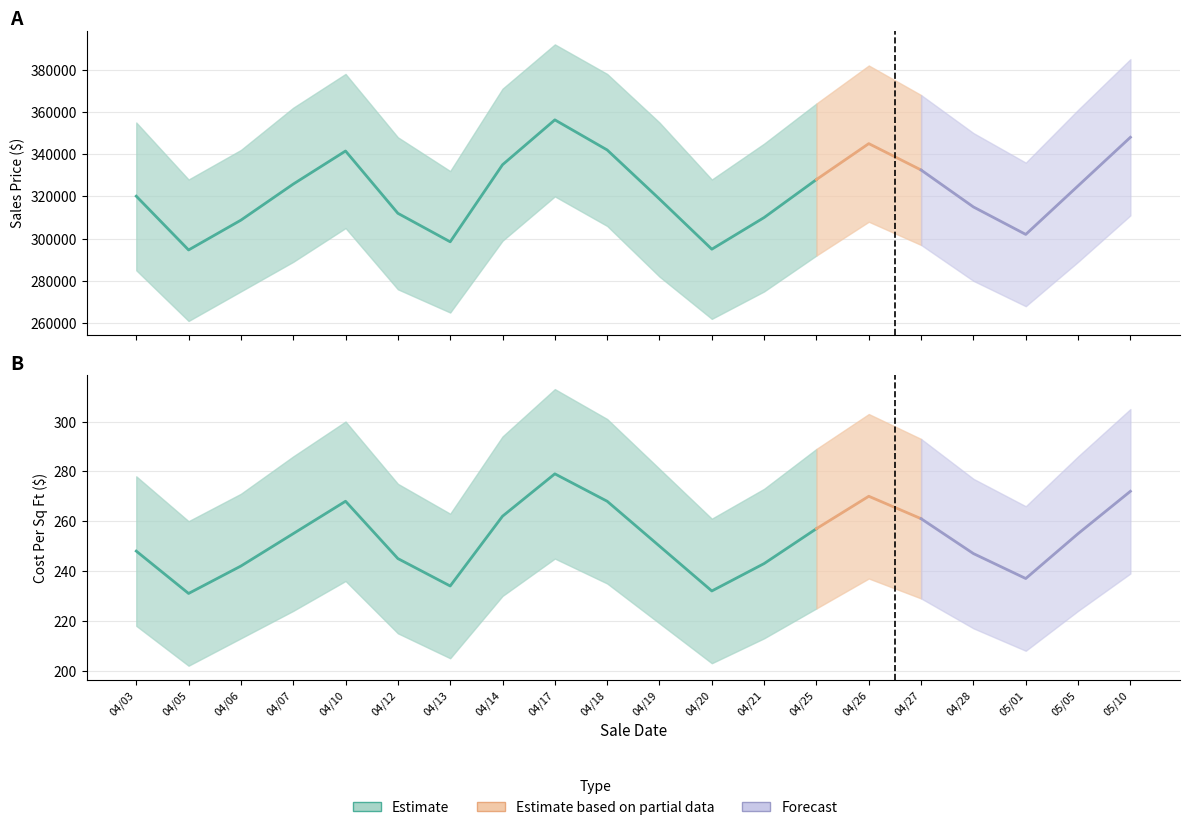

What is the sum of the Avg Cost Per SqFt values at 4 and 2?

510